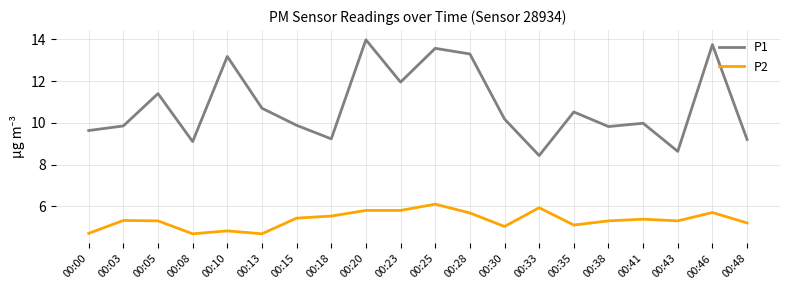

What are all the series names shown in the legend?

P1, P2